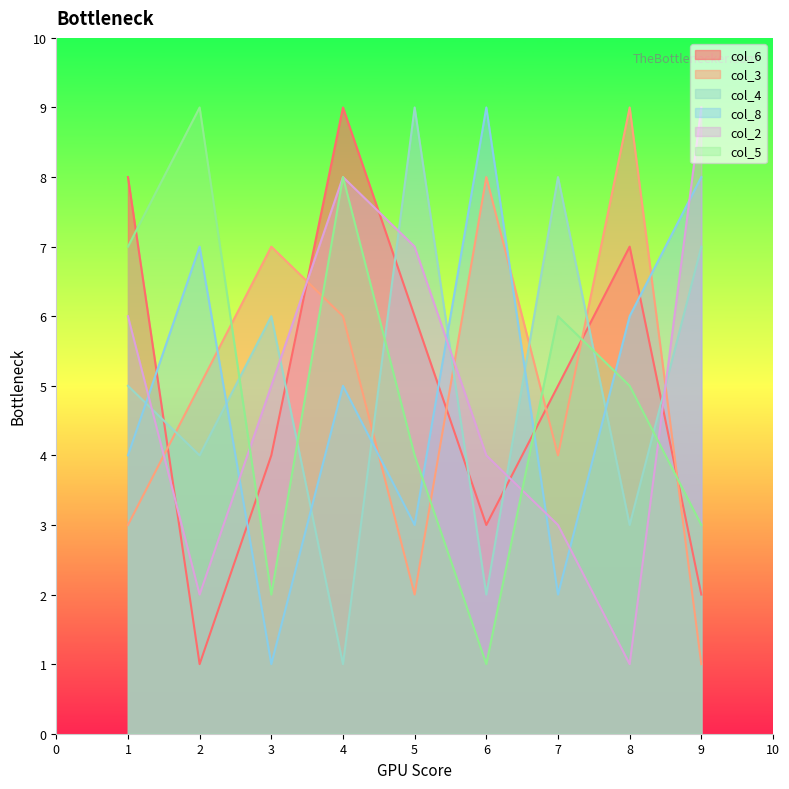

True or false: col_8 has a value of 4 at 5.

False